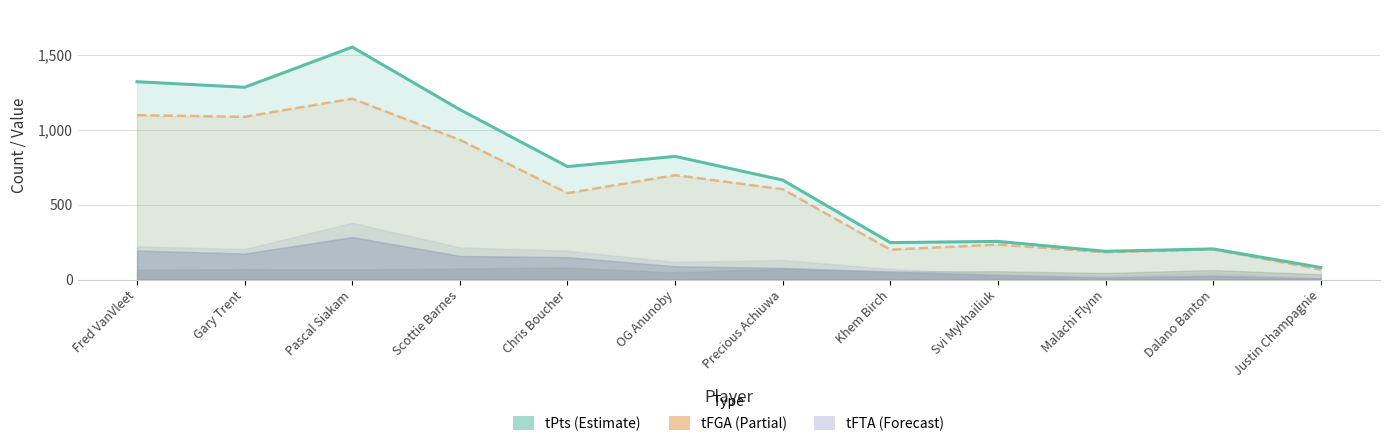

List the labels in order of tFGA (line) value, smallest first.

Justin Champagnie, Malachi Flynn, Khem Birch, Dalano Banton, Svi Mykhailiuk, Chris Boucher, Precious Achiuwa, OG Anunoby, Scottie Barnes, Gary Trent, Fred VanVleet, Pascal Siakam